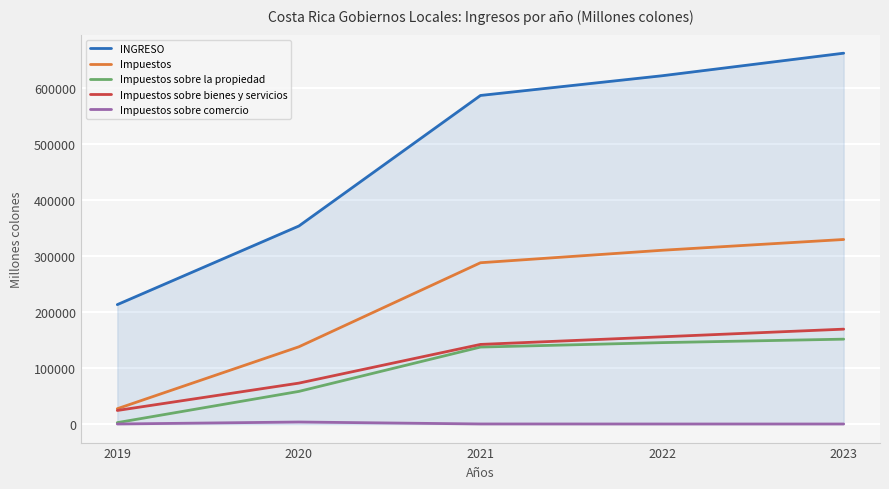

Between 2019 and 2021, which series saw the biggest shift?

INGRESO